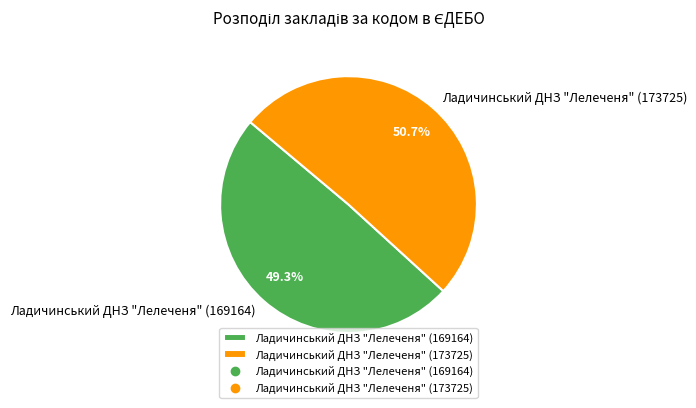

Which category has the smallest portion of the pie?

Ладичинський ДНЗ "Лелеченя" (169164)